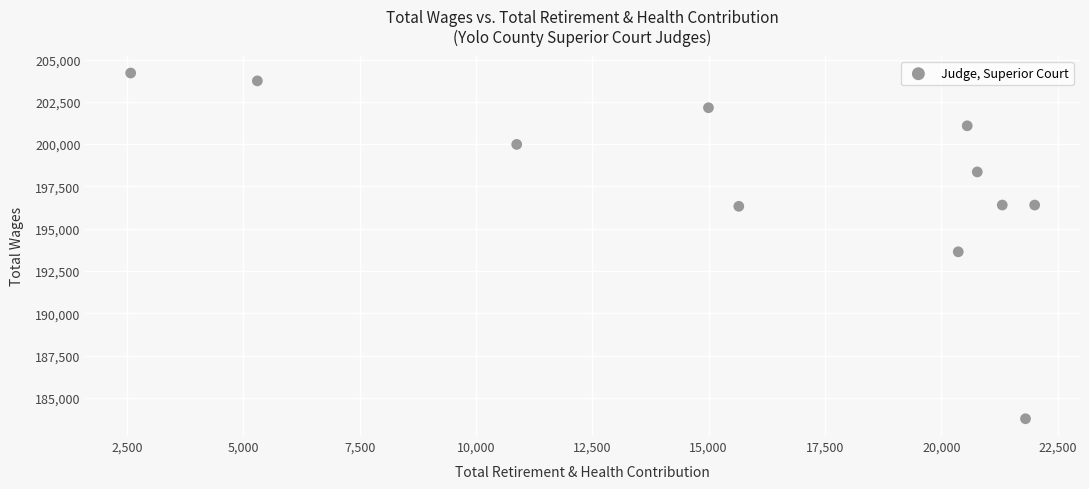

What Y value in the scatter plot is closest to 193985?

193635.5